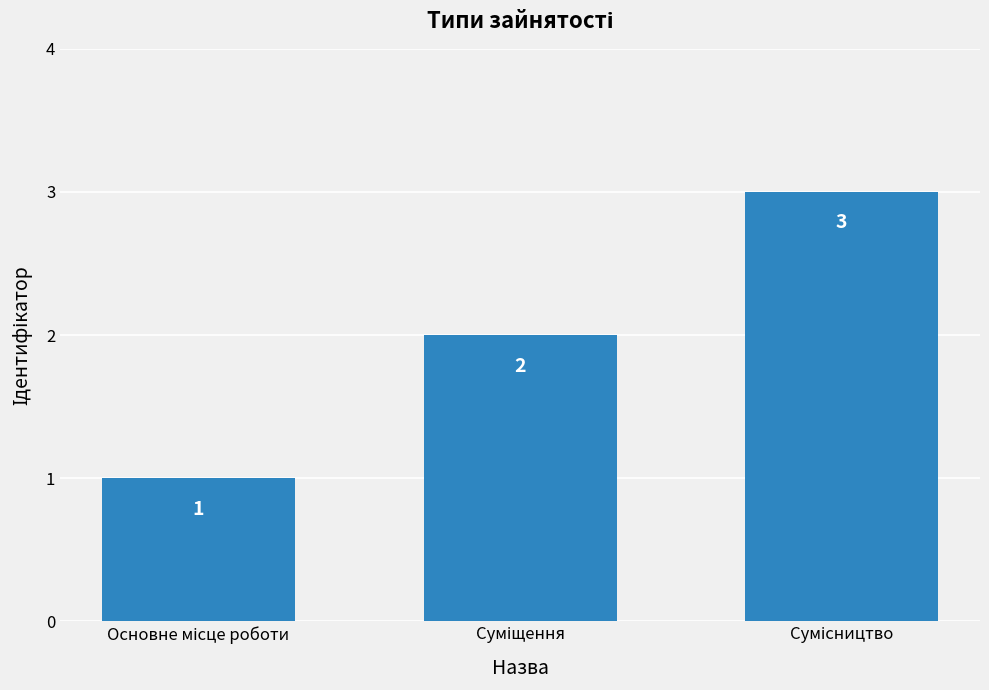

What is the sum of all values?

6